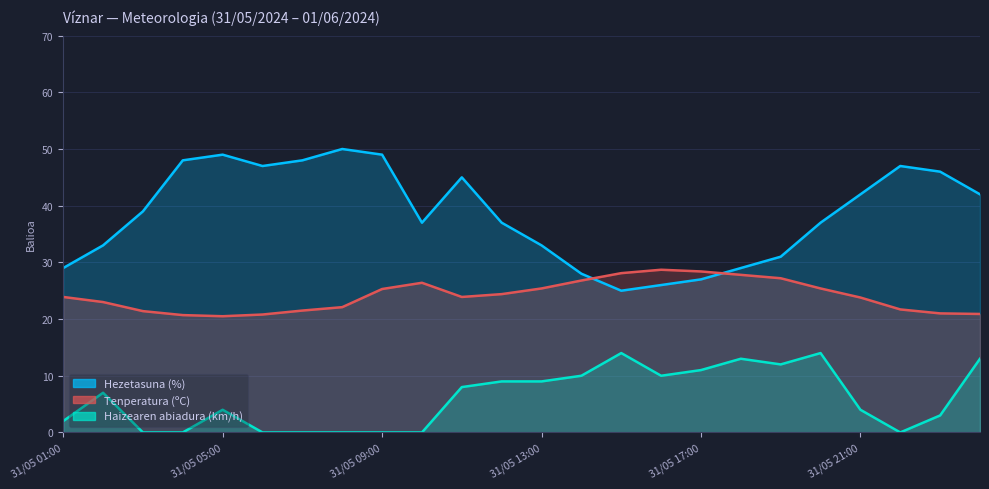

Which series changed the most between 31/05 01:00 and 31/05 02:00?

Haizearen abiadura (km/h)